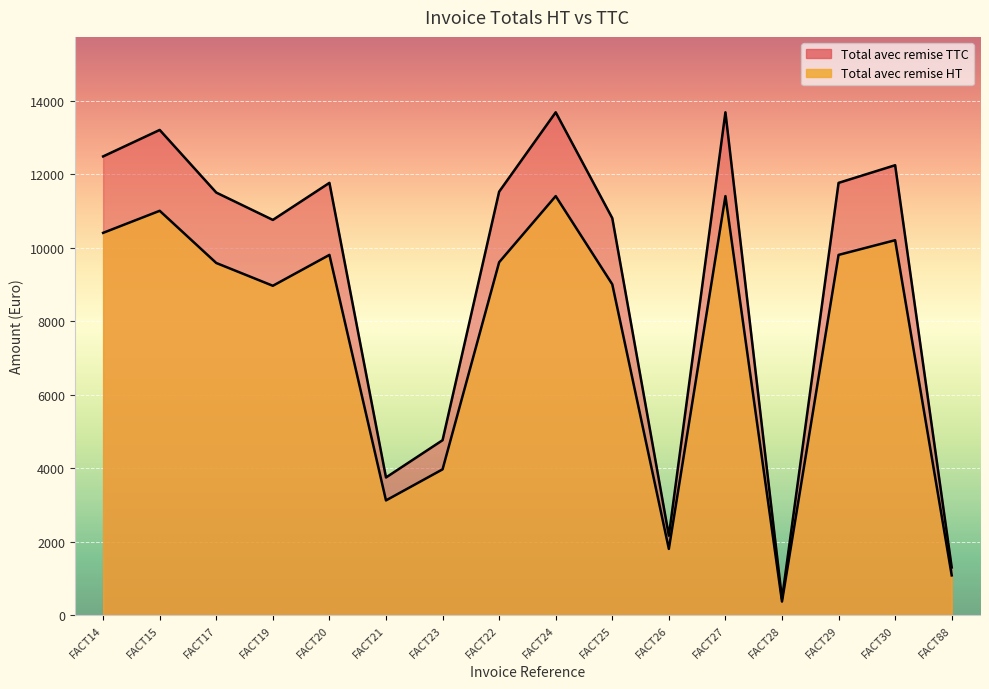

Is it true that Total avec remise TTC equals 4136.7 at FACT22?

False